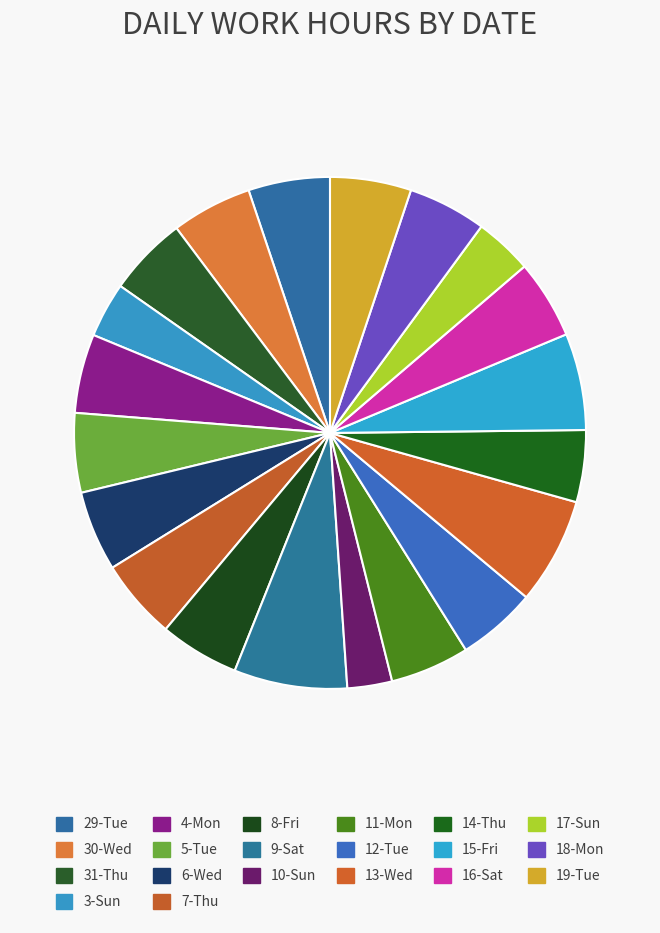

How many segments does this pie chart have?

20